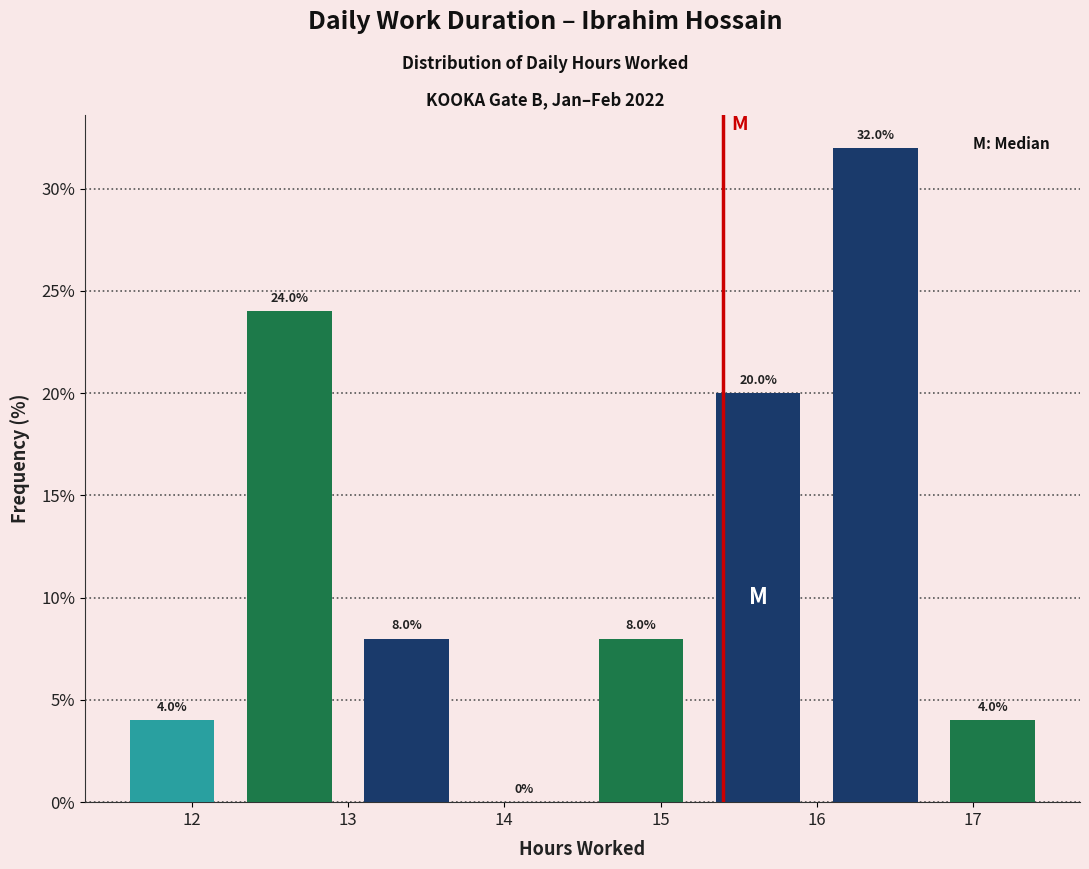

Reading left to right, list every bar in this chart as the range it spans on the x-axis followed by its height. The bar edges are not printed on the chart, so give them approximately, as read against the axis.

11.50 to 12.25: 4.0
12.25 to 13.00: 24.0
13.00 to 13.75: 8.0
13.75 to 14.50: 0.0
14.50 to 15.25: 8.0
15.25 to 16.00: 20.0
16.00 to 16.75: 32.0
16.75 to 17.50: 4.0